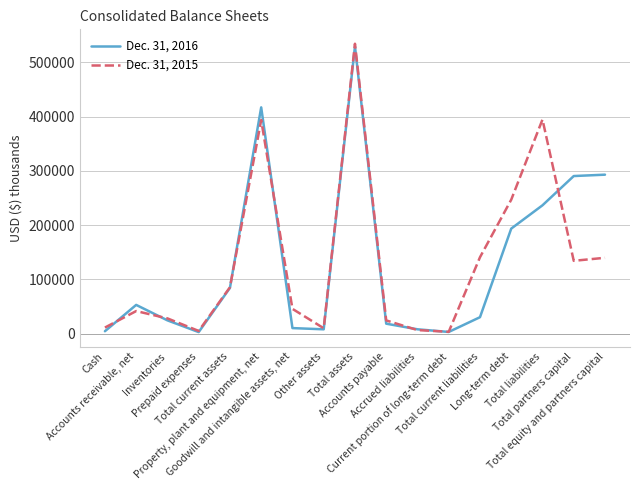

Rank the series by their maximum value, from highest to lowest.

Dec. 31, 2015, Dec. 31, 2016